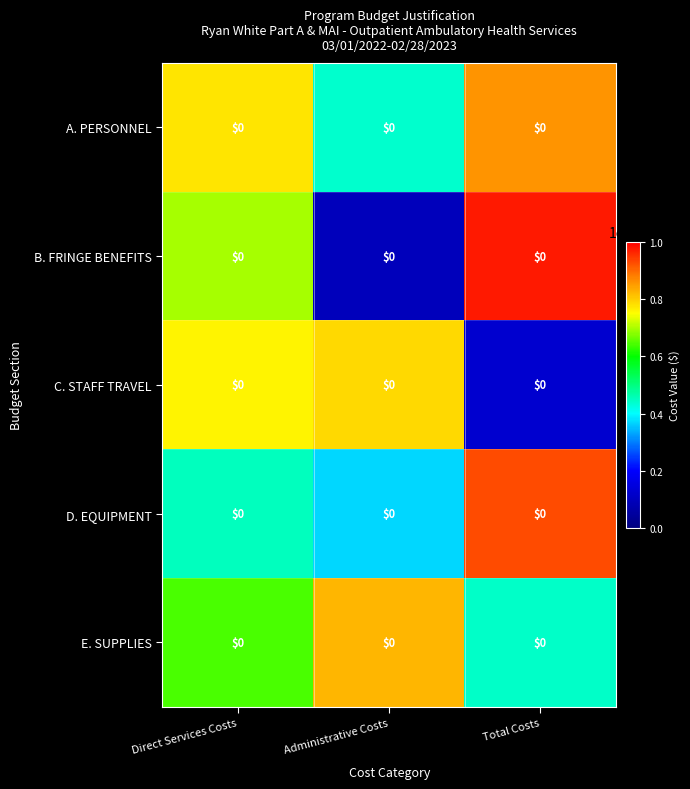

At Total Costs, list the series in order from largest to smallest.

B. FRINGE BENEFITS, D. EQUIPMENT, A. PERSONNEL, E. SUPPLIES, C. STAFF TRAVEL